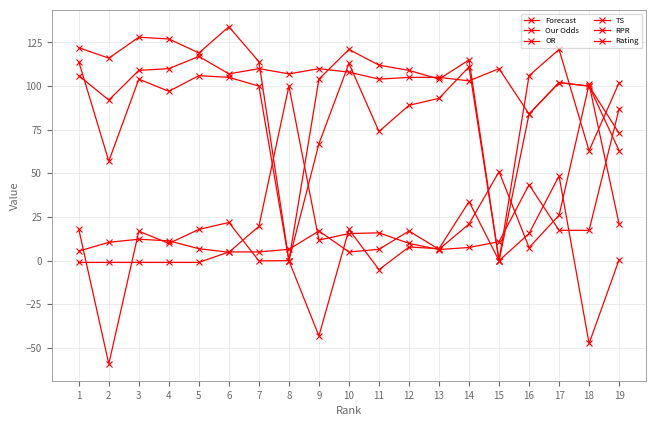

At which label is TS closest to 57?

2